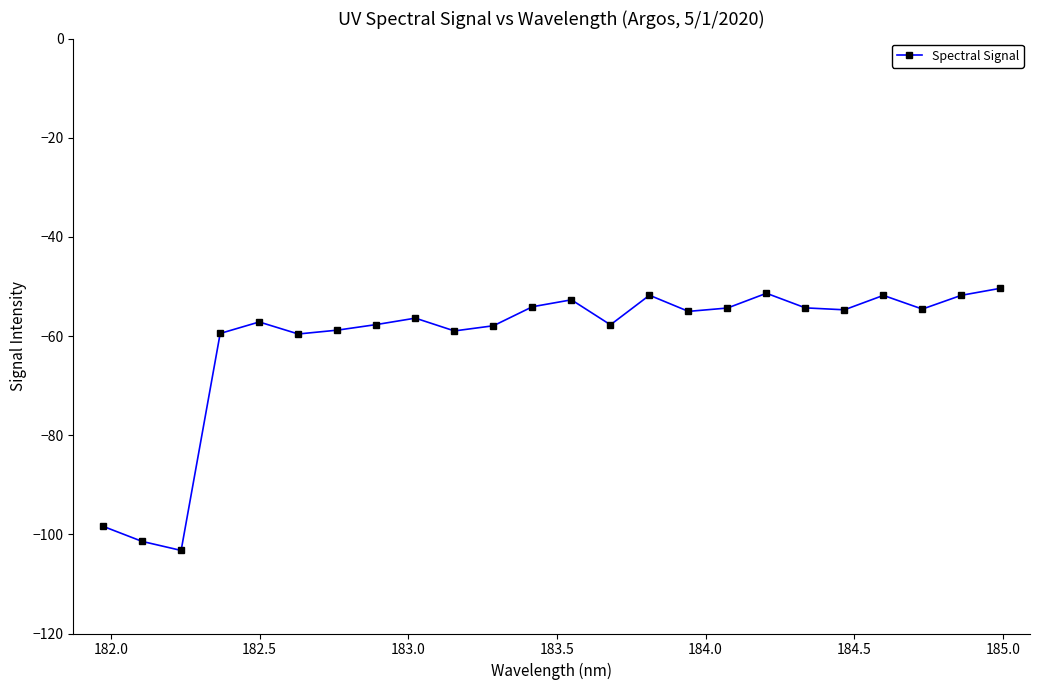

True or false: there are more than 2 points higher than both neighbors.

True